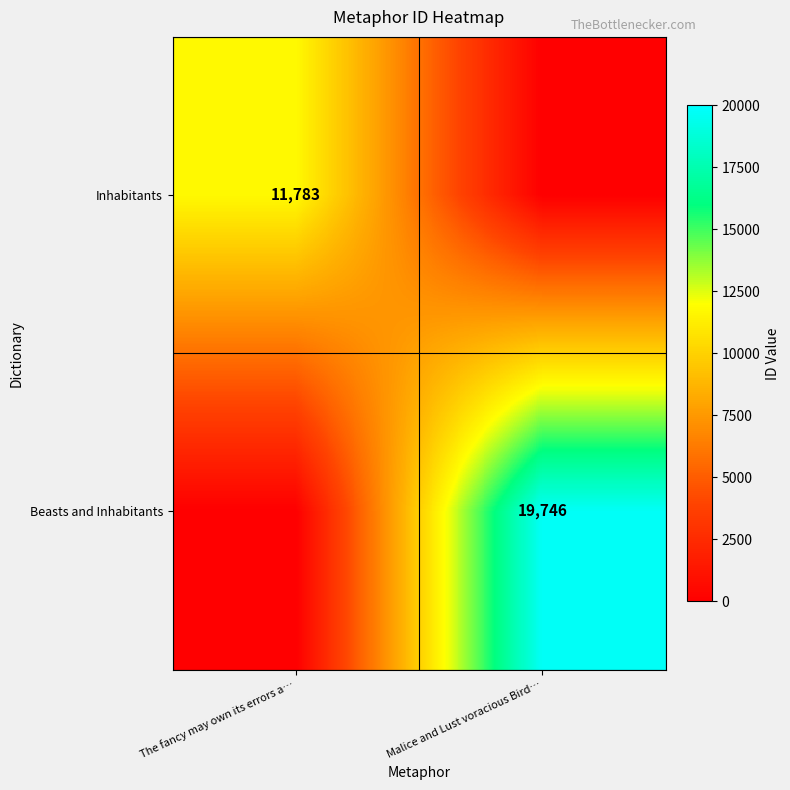

Is the value of Beasts and Inhabitants at Malice and Lust voracious Bird… greater than the value of Inhabitants at The fancy may own its errors a…?

Yes